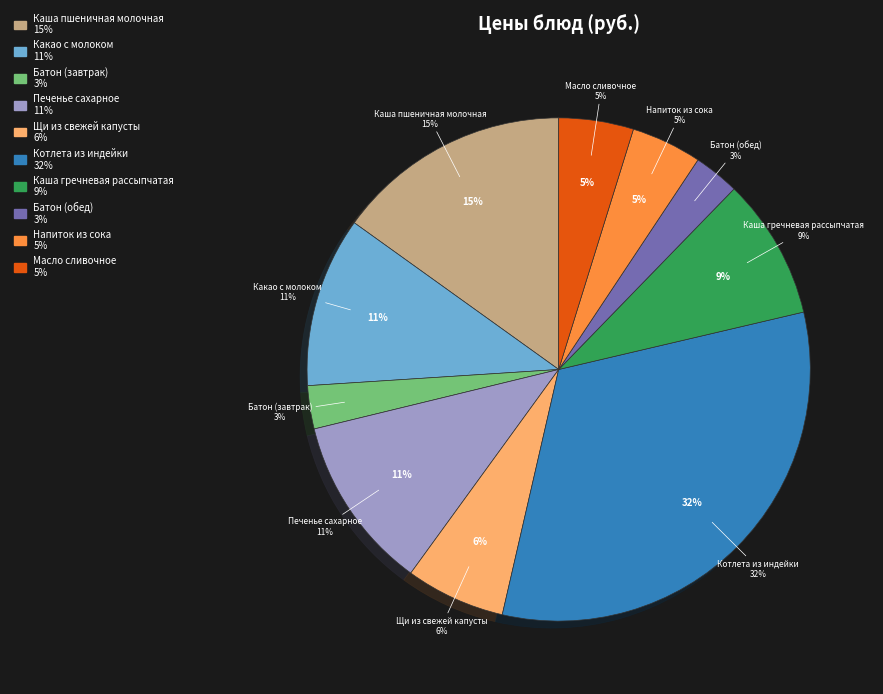

Which slice is the smallest?

Батон (завтрак)